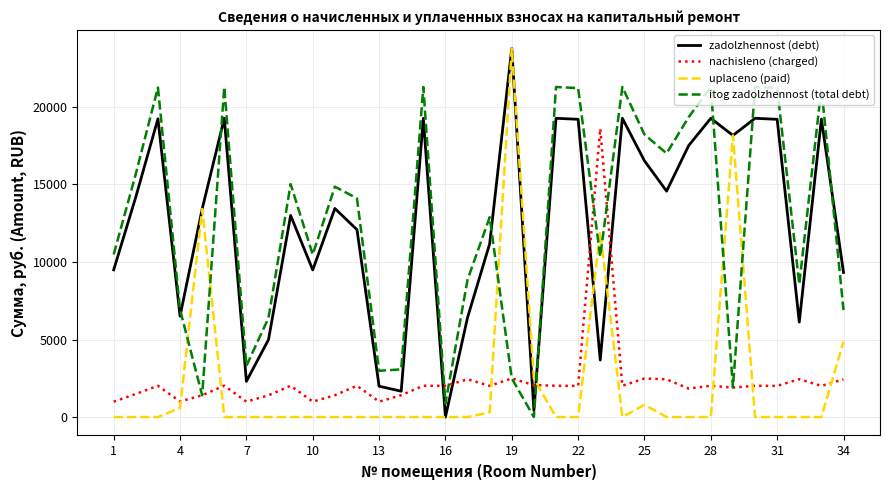

How many intersections are there between itog zadolzhennost (total debt) and zadolzhennost (debt)?

7